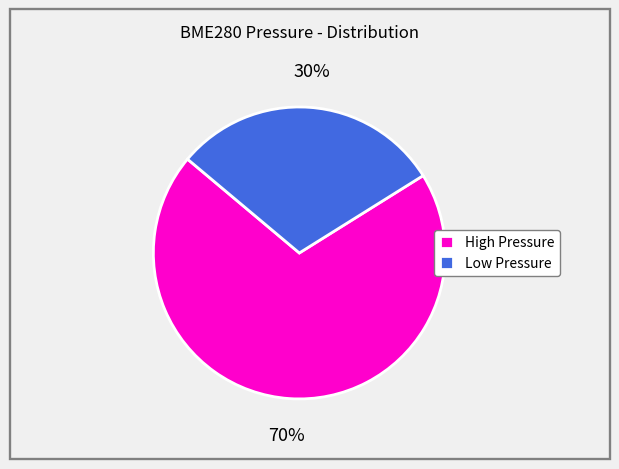

To the nearest percent, what portion does High Pressure represent?

70%